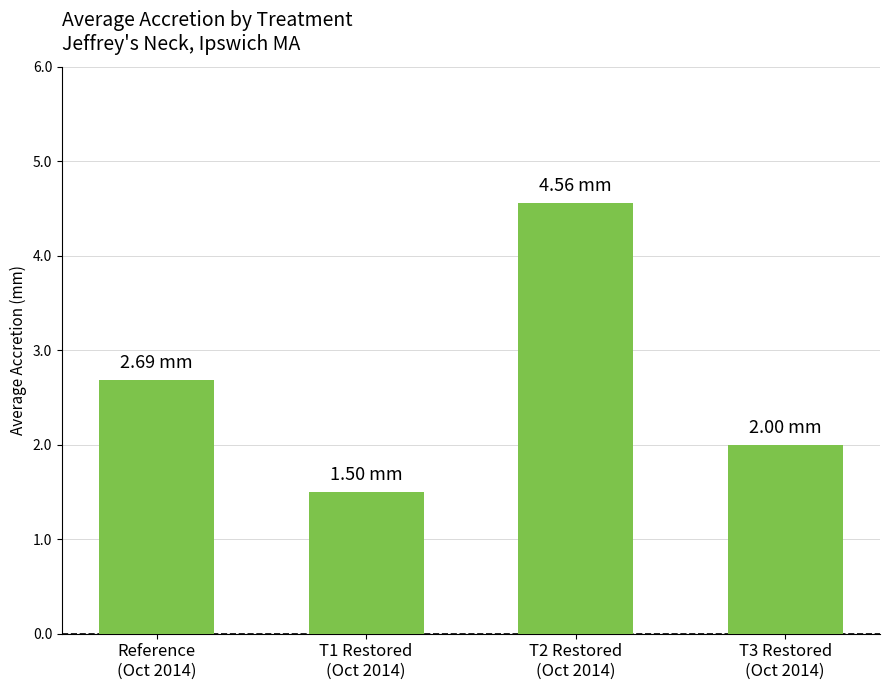

Reading left to right, what are all the values shown in this chart?

2.7	1.5	4.6	2.0